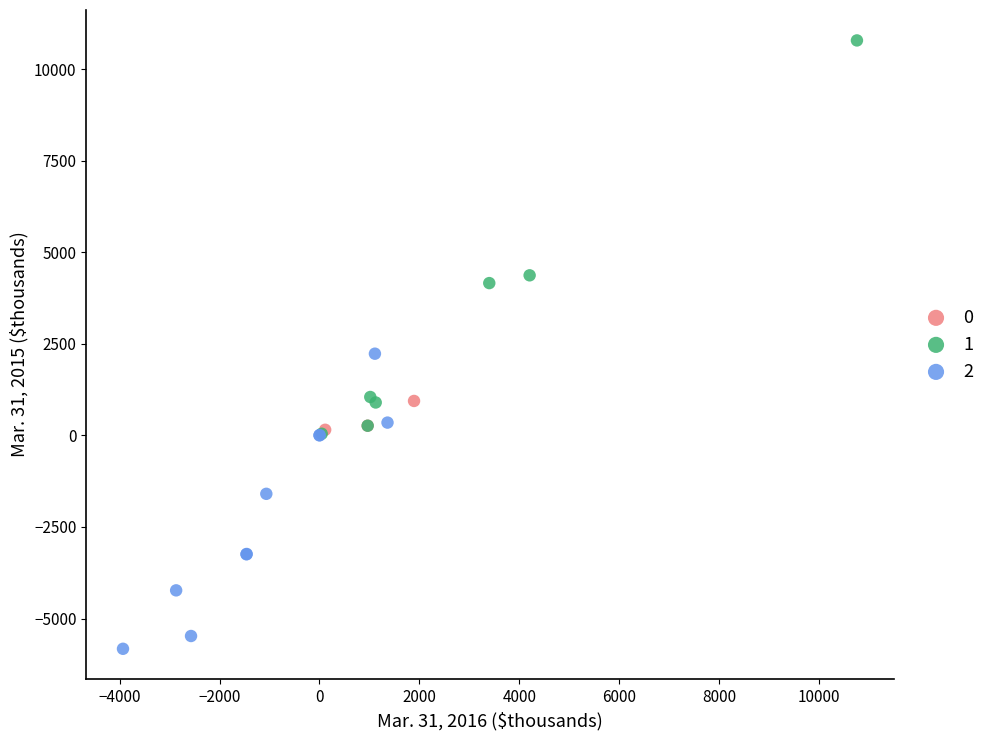

What are all the series names shown in the legend?

0, 1, 2